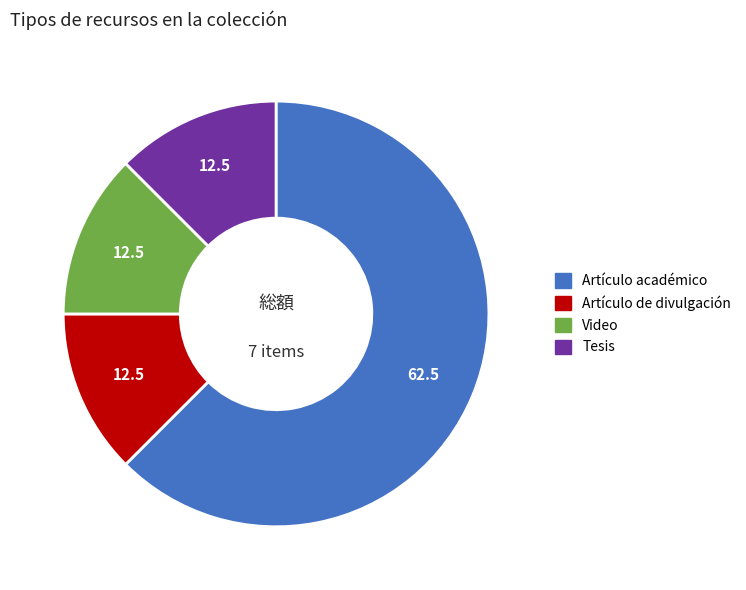

What is the ratio of the value at Artículo de divulgación to the value at Video?

1.0